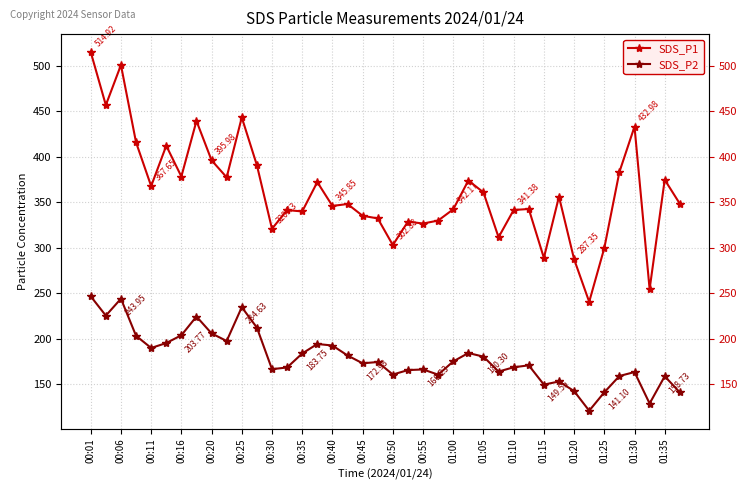

Which category has the lowest value across all series?

33